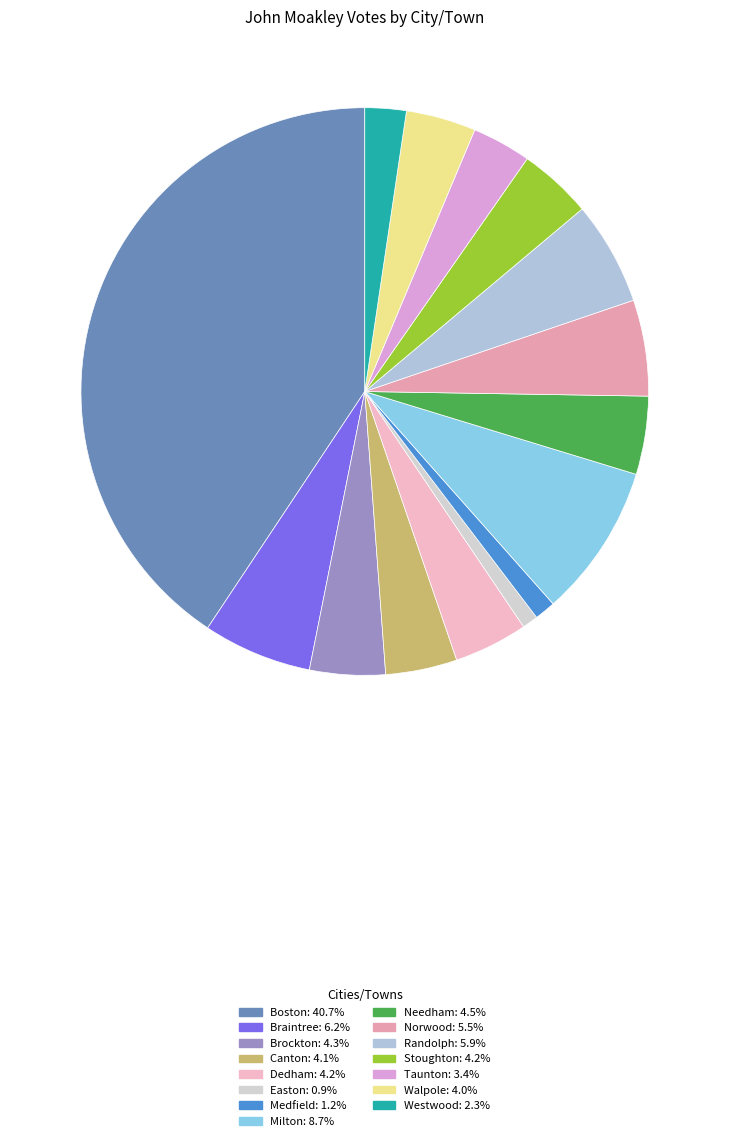

Count the number of slices in the pie.

15